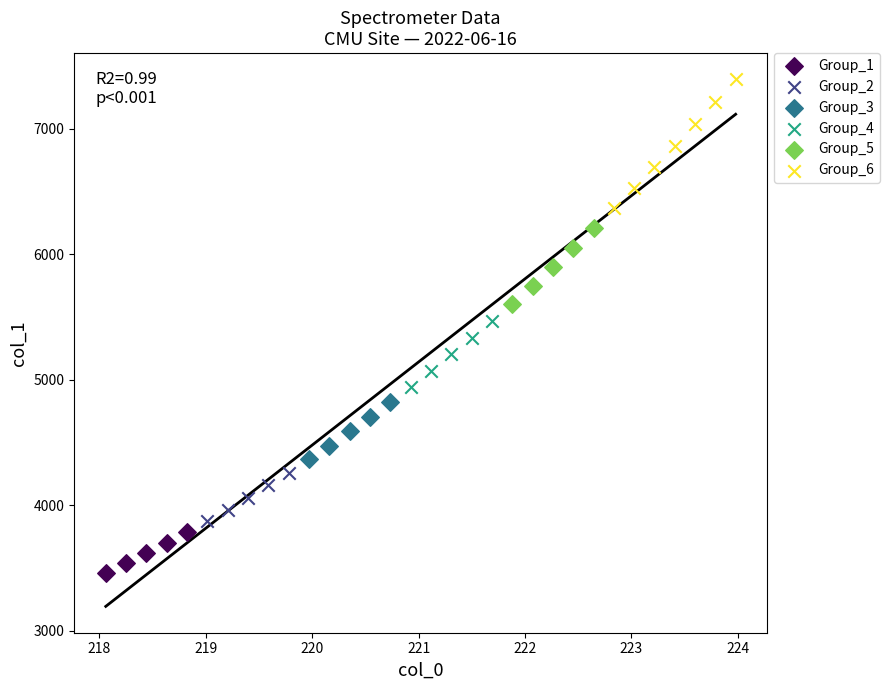

Which series reaches the minimum Y coordinate?

Group_1